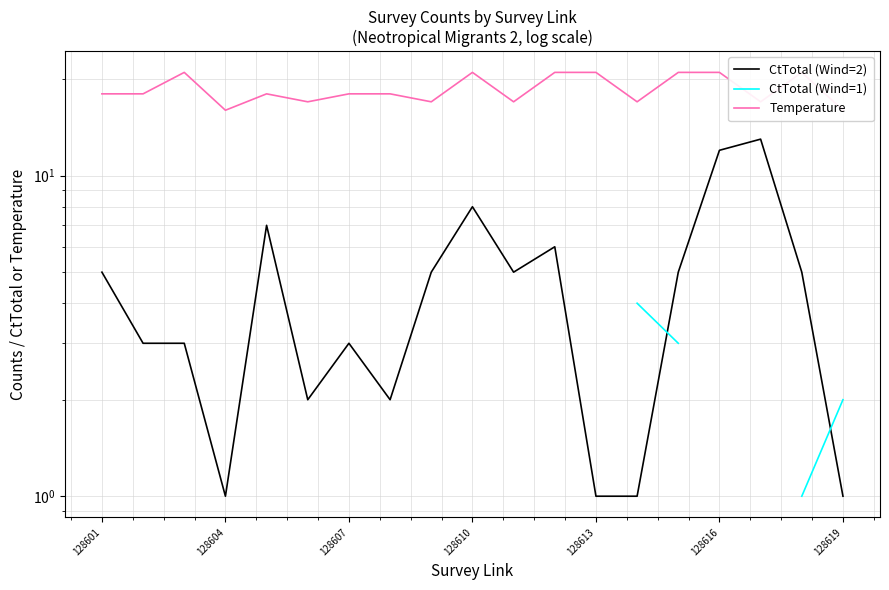

True or false: CtTotal (Wind=2) has a value of 2.0 at 7.

True